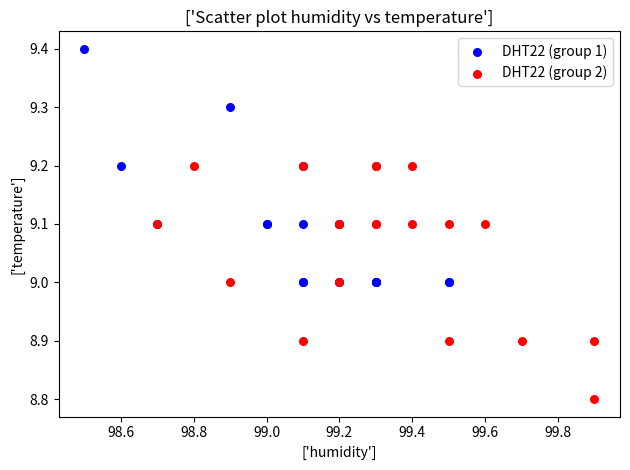

Which series contains the lowest Y value?

DHT22 (group 2)